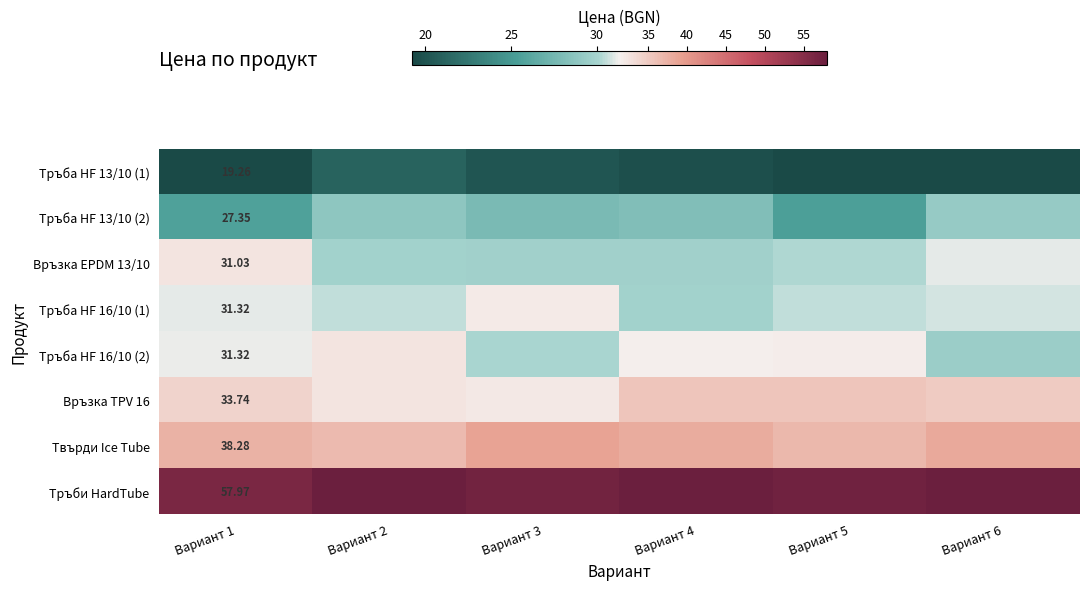

How many values in the Тръба HF 13/10 (2) series exceed 28?

3